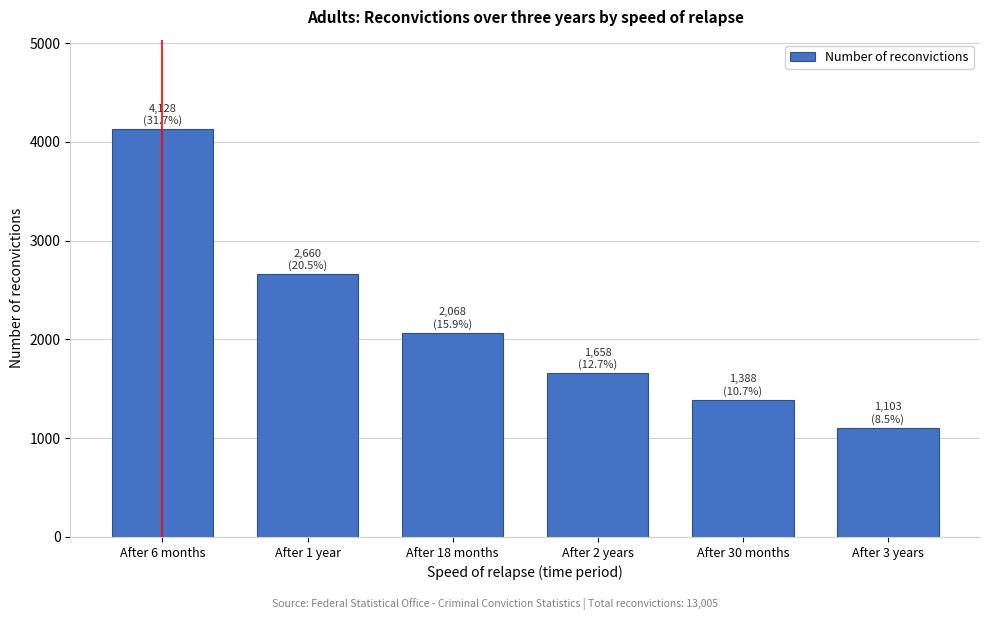

Reading left to right, transcribe all the data shown in this chart.

After 6 months=4128	After 1 year=2660	After 18 months=2068	After 2 years=1658	After 30 months=1388	After 3 years=1103